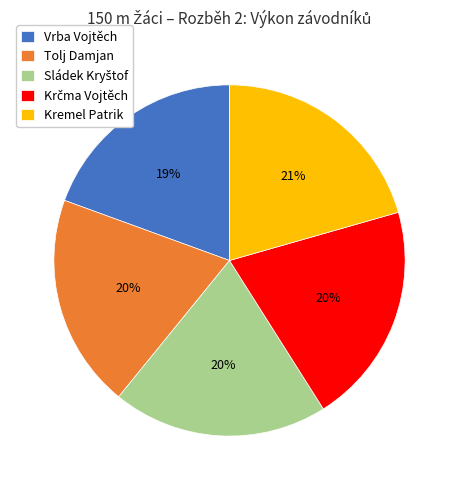

What percentage is the Vrba Vojtěch slice, to the nearest percent?

19%